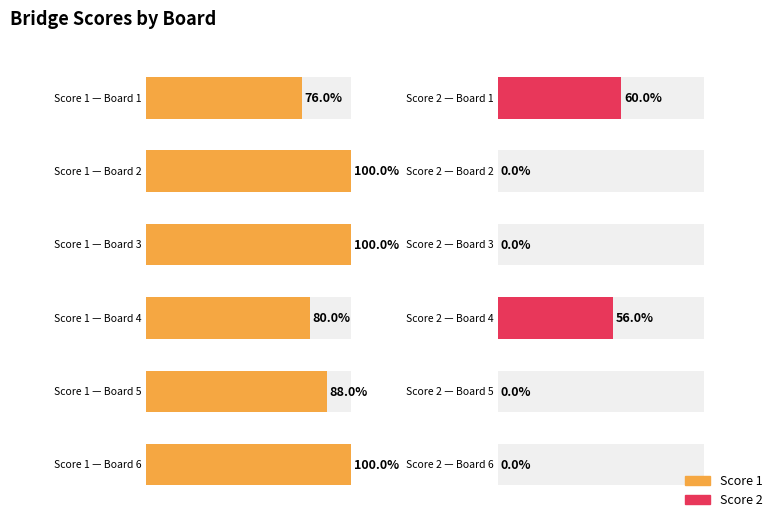

At which label does Score 2 reach its minimum?

Board 2